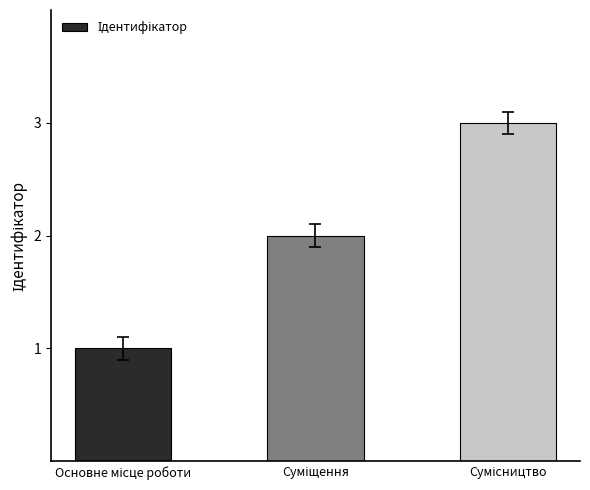

Reading left to right, extract all data points from this chart.

1	2	3